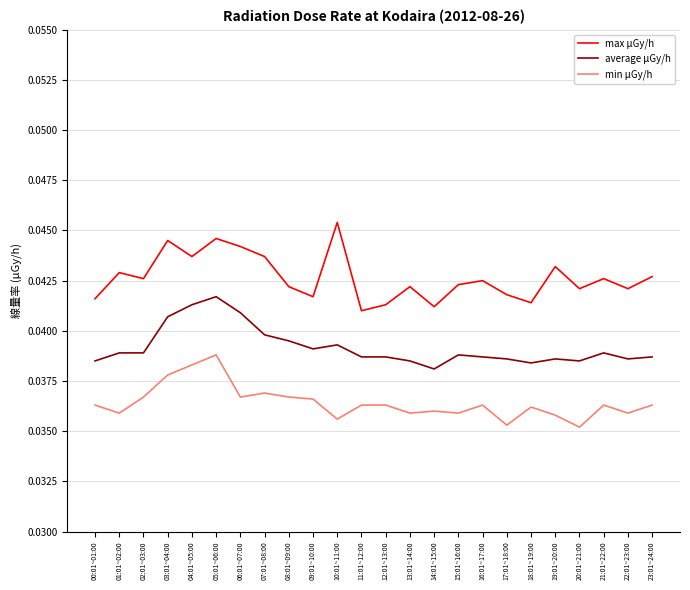

What position from the left is 16:01~17:00?

17